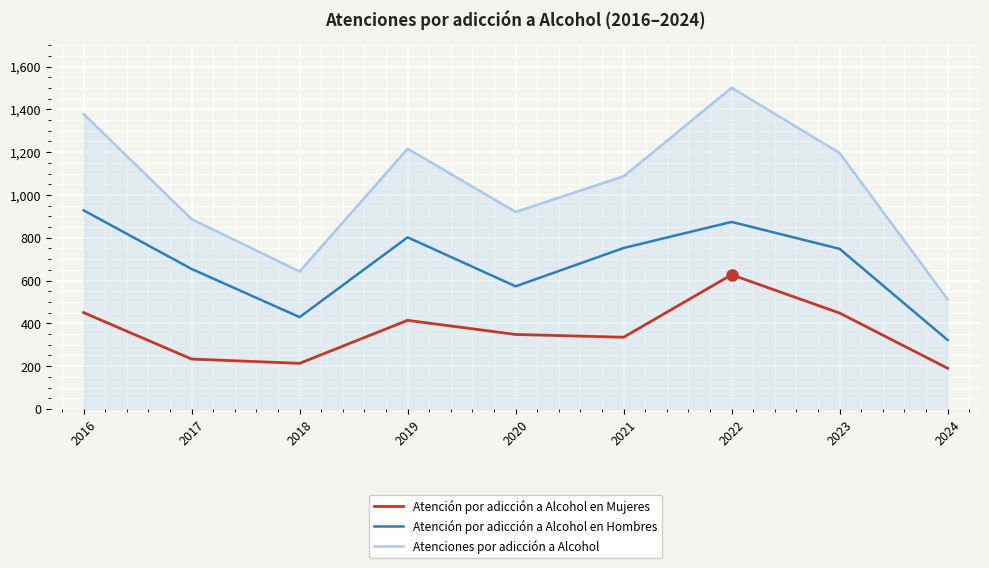

Which category has the highest value across all series?

2022